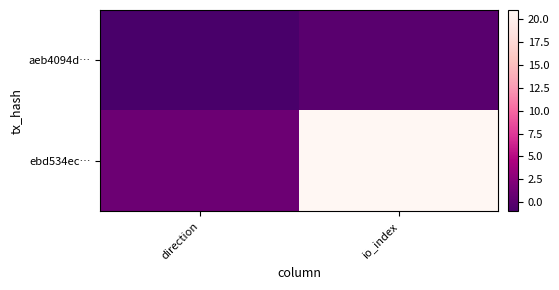

Reading right to left, transcribe all the data shown in this chart.

aeb4094d…: io_index=0	direction=-1
ebd534ec…: io_index=21	direction=1